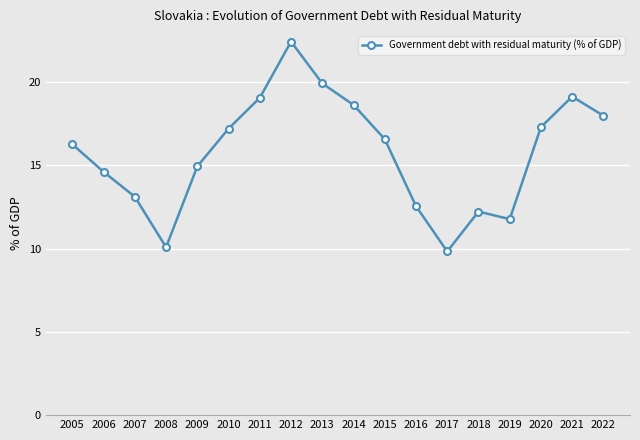

How many data points does each series have?

18